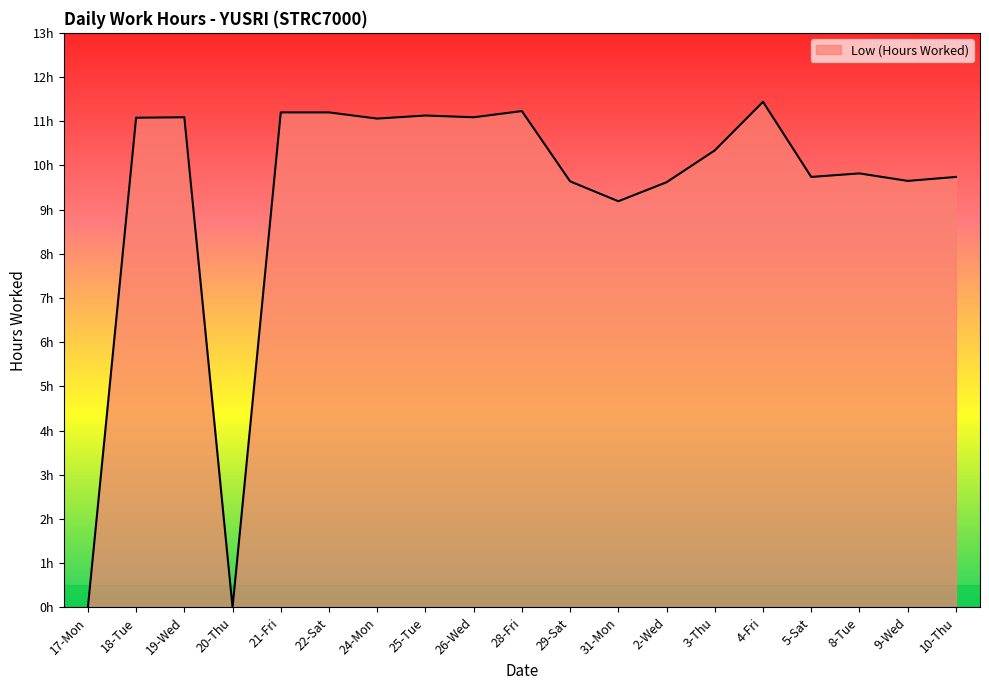

What is the difference between the values at 18-Tue and 3-Thu?

0.7